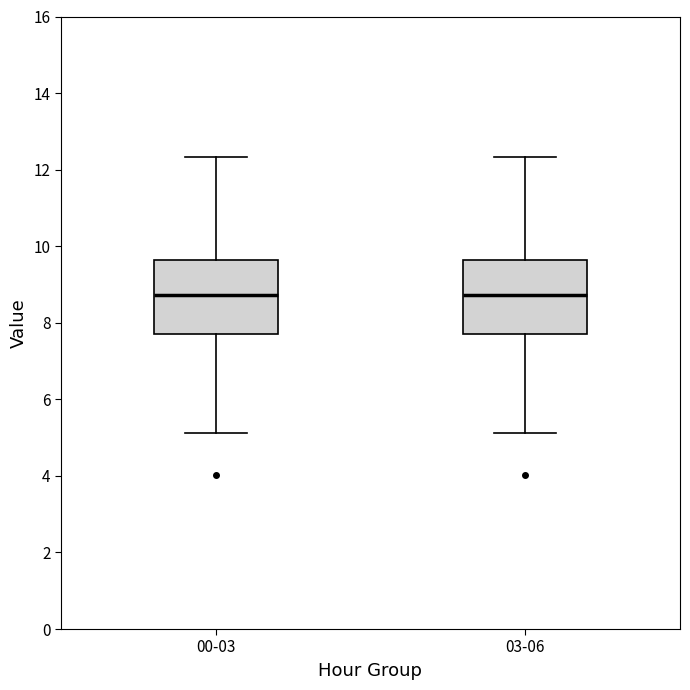

Reading left to right, read every box against the y-axis: the position of its median line, the range the box covers, and the ends of its whiskers. The values are not printed on the chart, so give them approximately, as read against the axis.

00-03: median 8.8, box 7.6 to 9.6, whiskers 5.2 to 12.4
03-06: median 8.8, box 7.6 to 9.6, whiskers 5.2 to 12.4